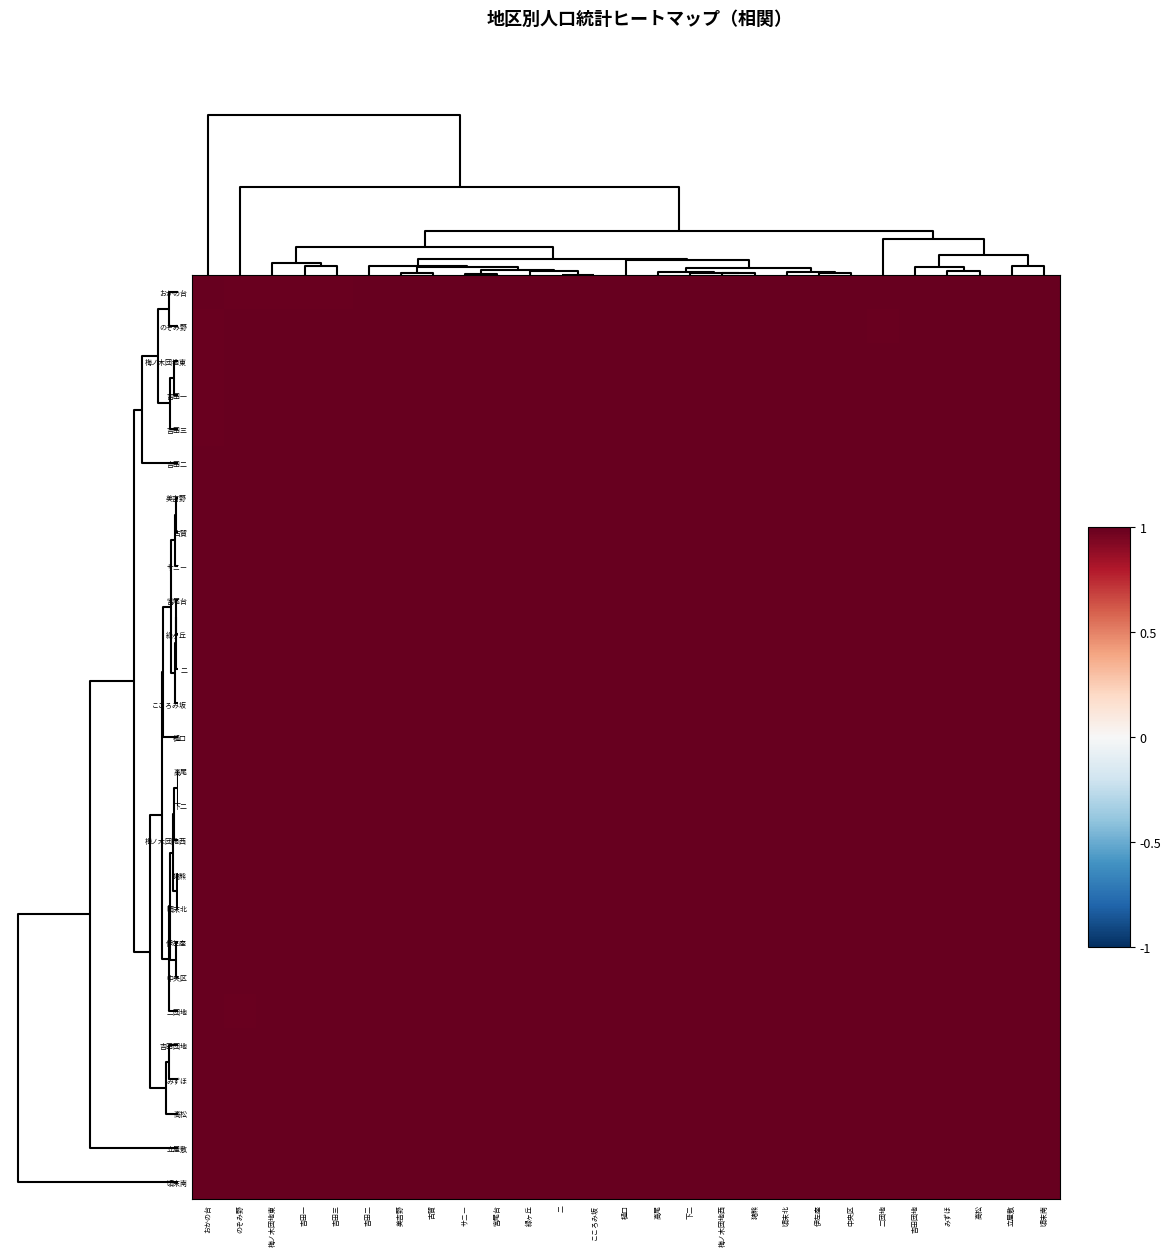

What is the minimum value shown in the chart?

1.0